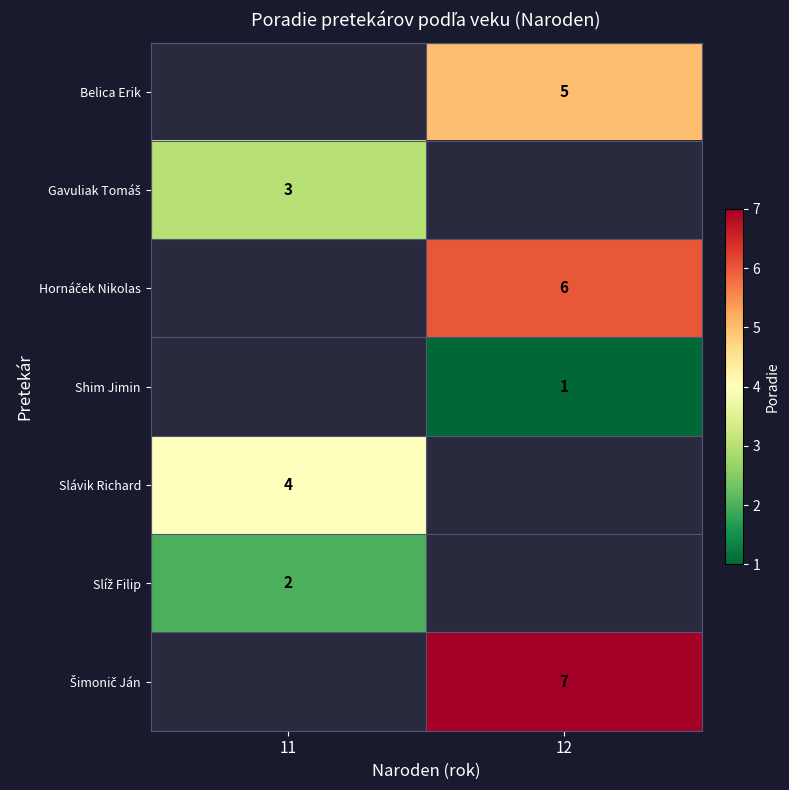

What is the minimum value for row_4?

4.0